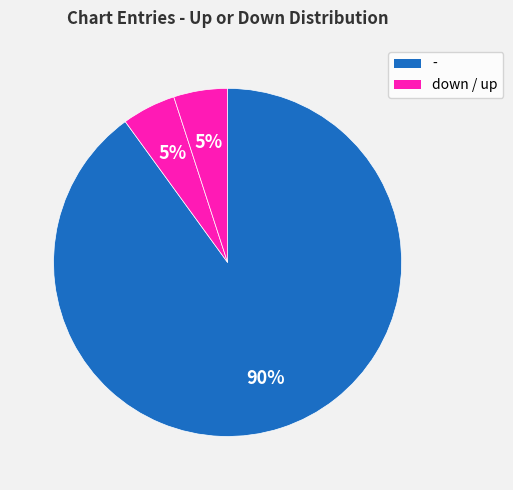

How many segments does this pie chart have?

3